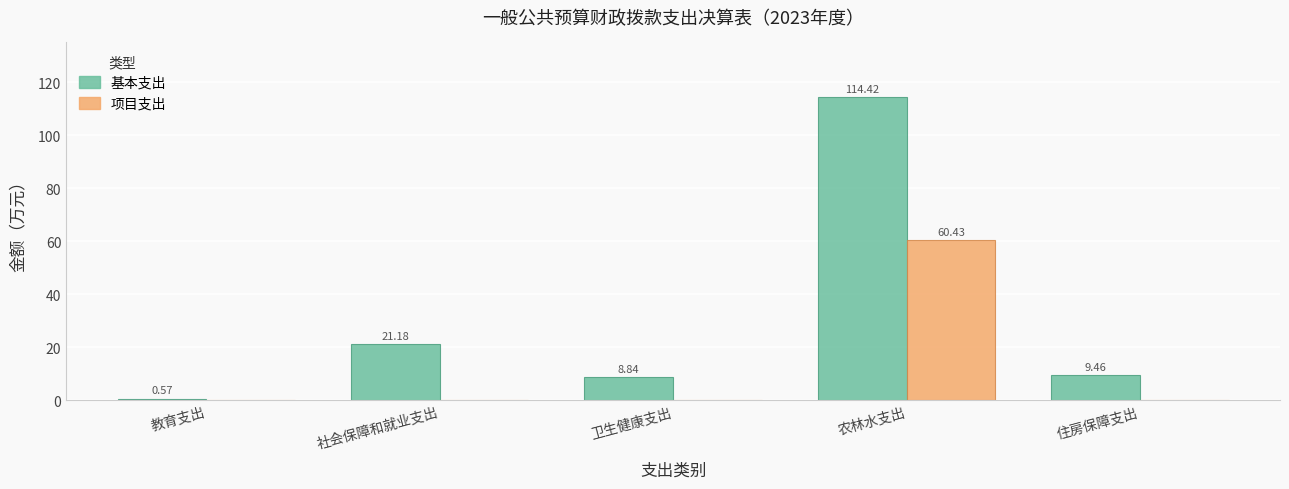

What is the difference between the 基本支出 values at 教育支出 and 卫生健康支出?

8.3